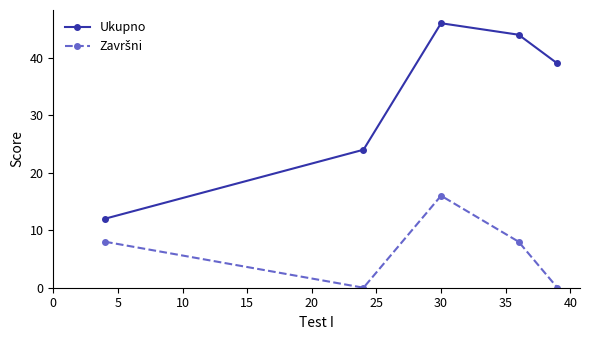

What is the difference between the maximum and second lowest values in the Ukupno series?

22